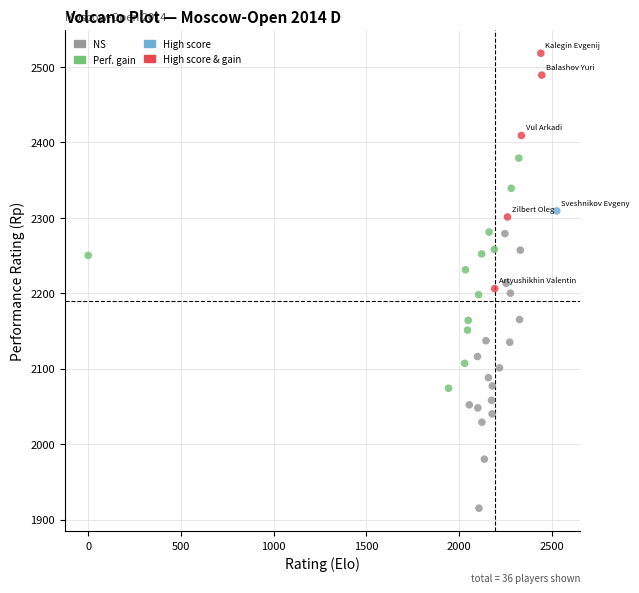

What is the range of Y values (max minus min)?

603